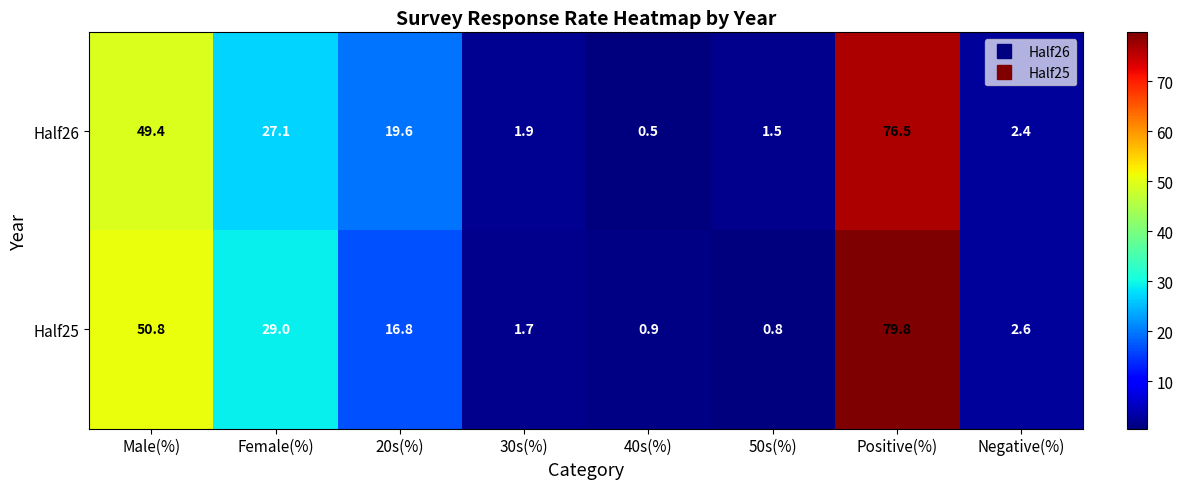

What is the sum of all Half25 values?

182.4